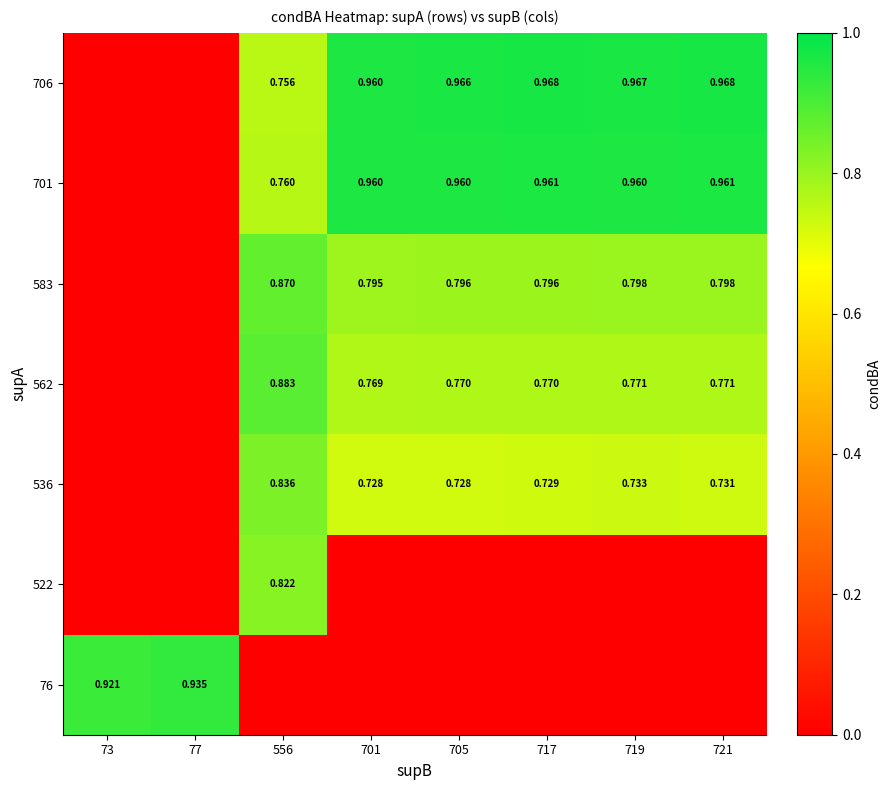

Is the value of 701 at 556 greater than the value of 562 at 721?

No